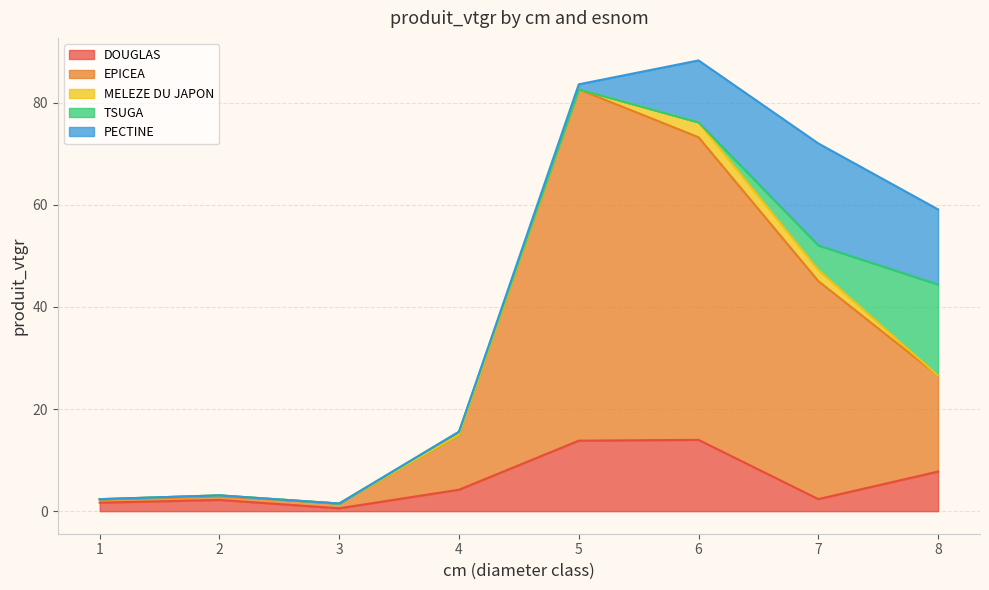

At how many categories does at least one series exceed 56?

2